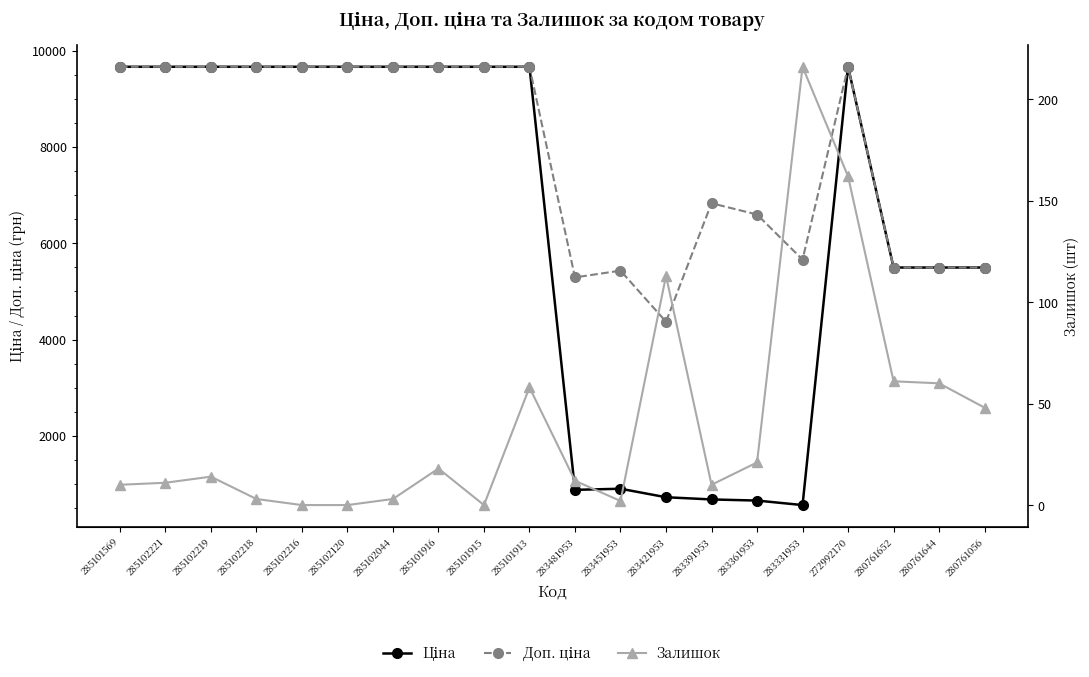

What is the difference between the maximum and second lowest values in the Залишок series?

216.0